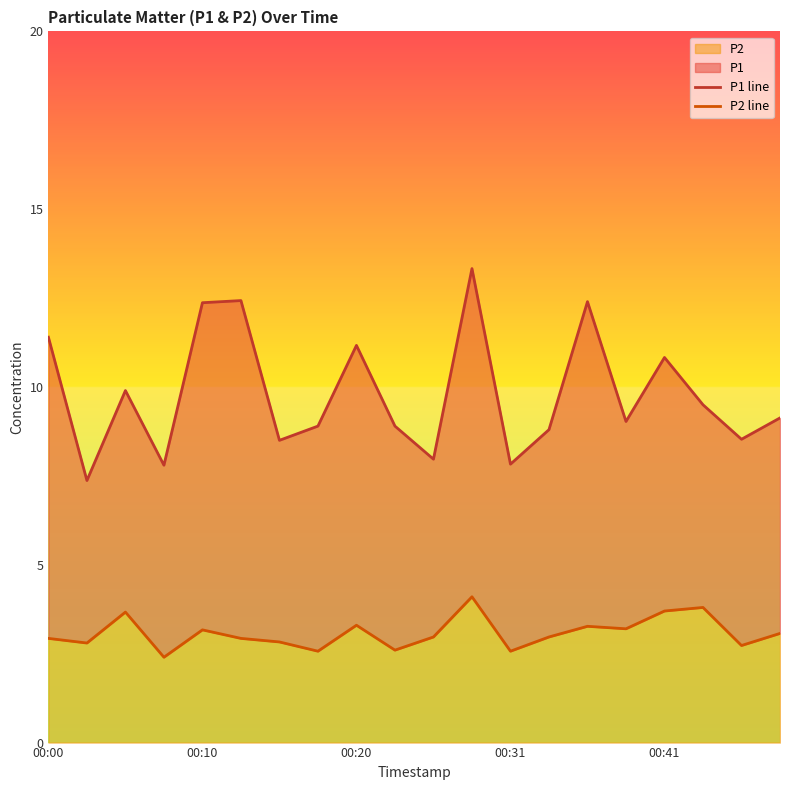

What is the maximum value for P2?

4.1